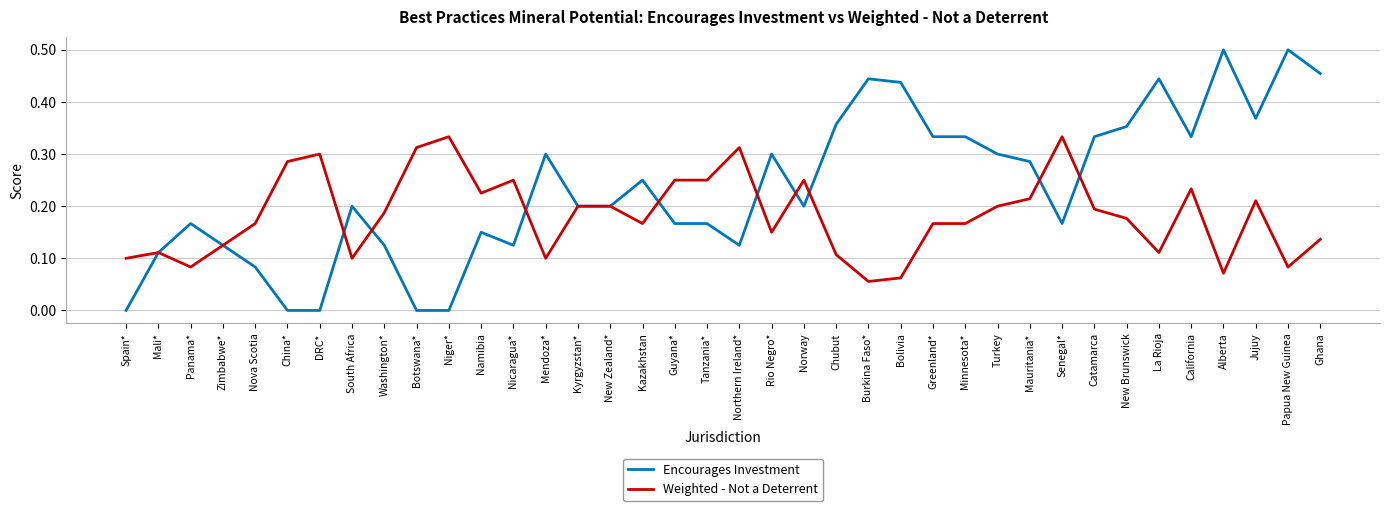

Rank the series at Spain* from highest to lowest value.

Weighted - Not a Deterrent, Encourages Investment